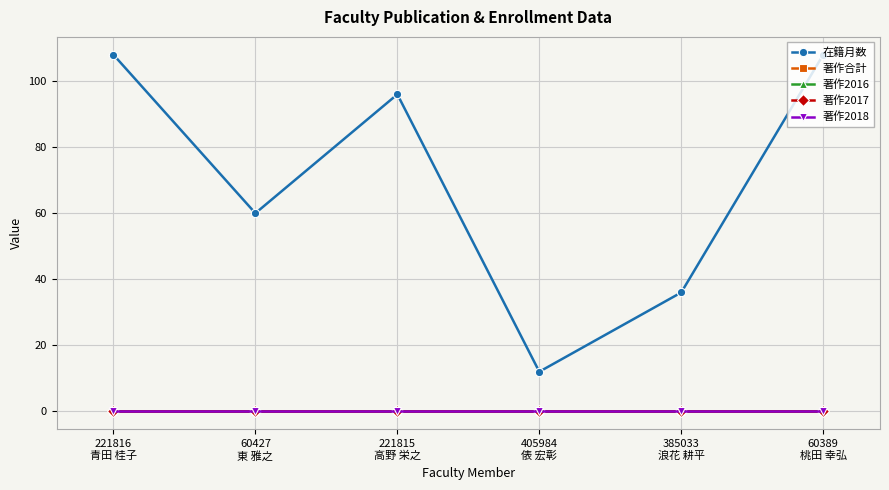

Does the chart have visible grid lines?

Yes